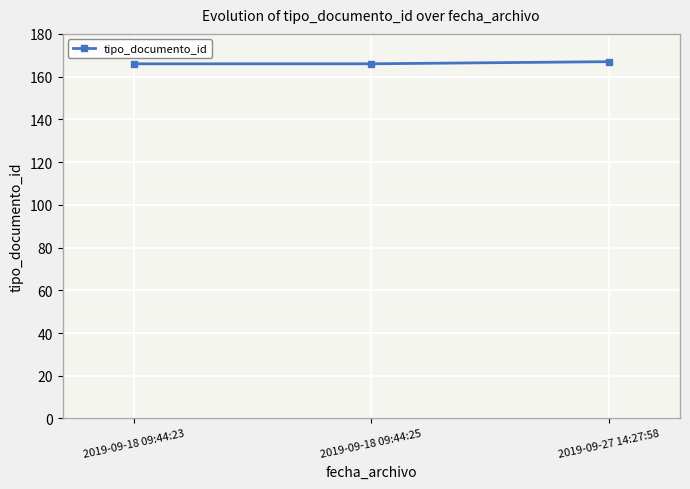

Reading left to right, what are all the values shown in this chart?

166	166	167